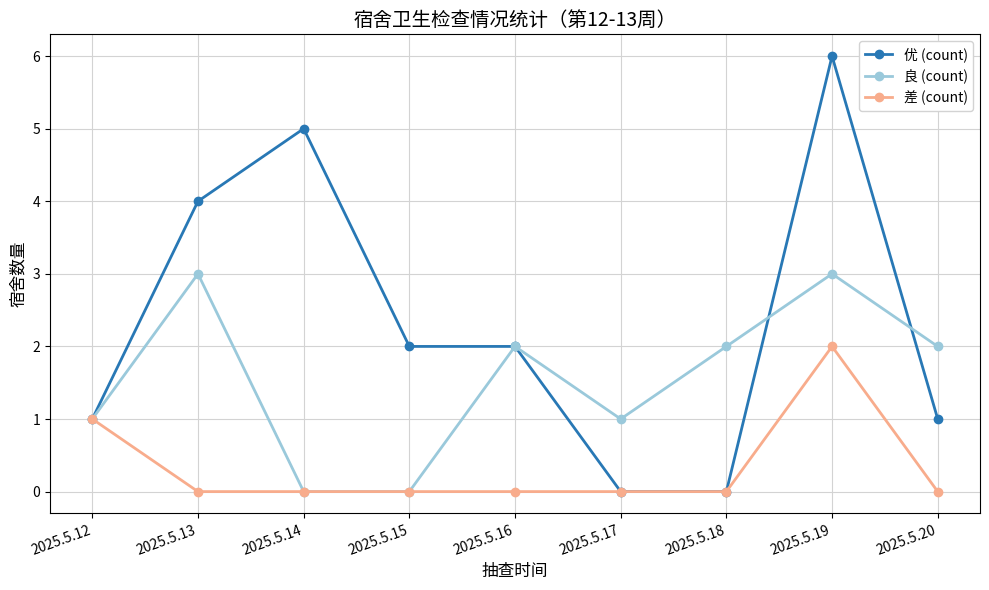

Which series changed the most between 2025.5.13 and 2025.5.14?

良 (count)